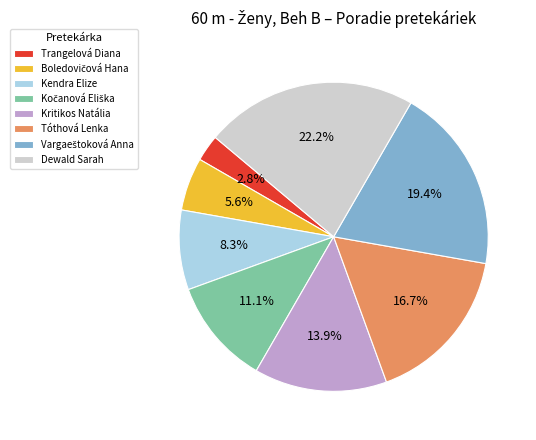

Does Tóthová Lenka account for over 50% of the chart?

No